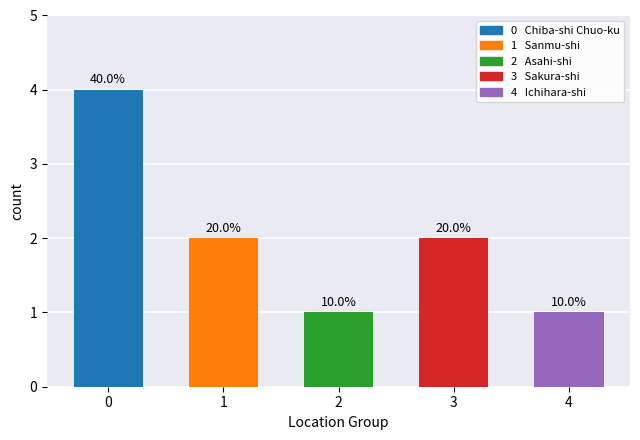

How many values are between 1 and 2?

4